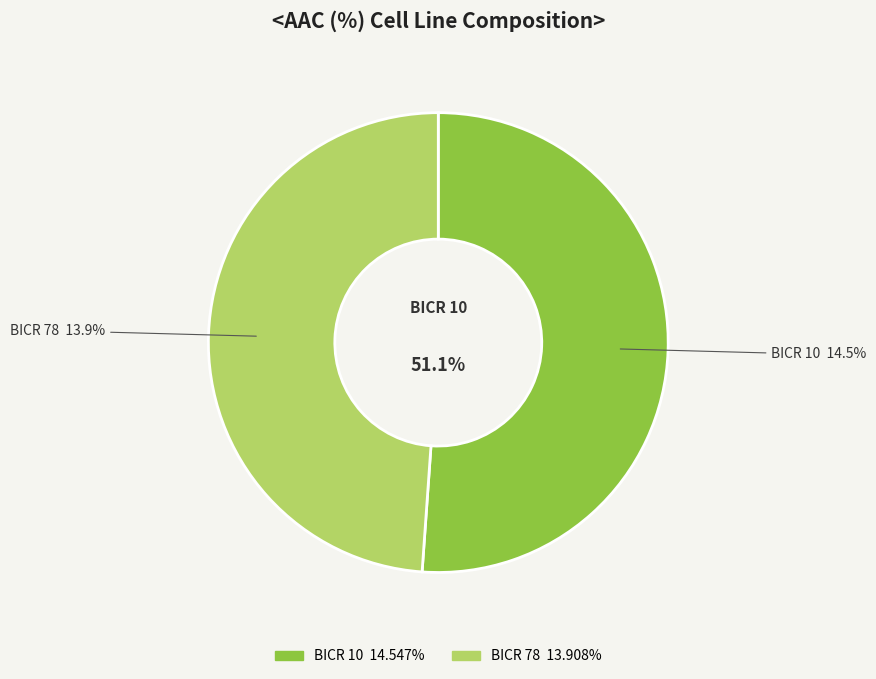

How many segments does this pie chart have?

2